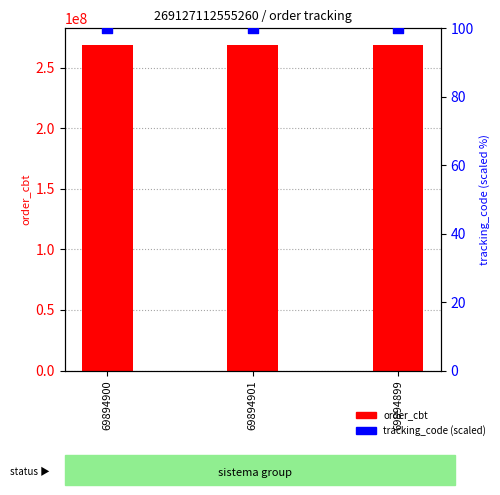

Is the value of tracking_code (scaled) at 69894900 greater than the value of order_cbt at 69894900?

No